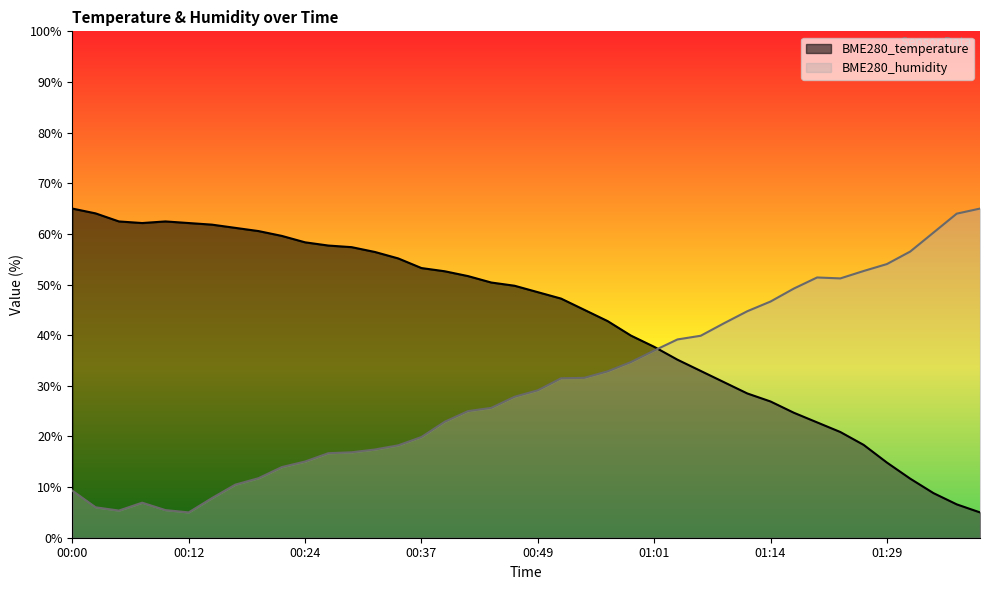

What is the highest value of the BME280_humidity series?

65.0